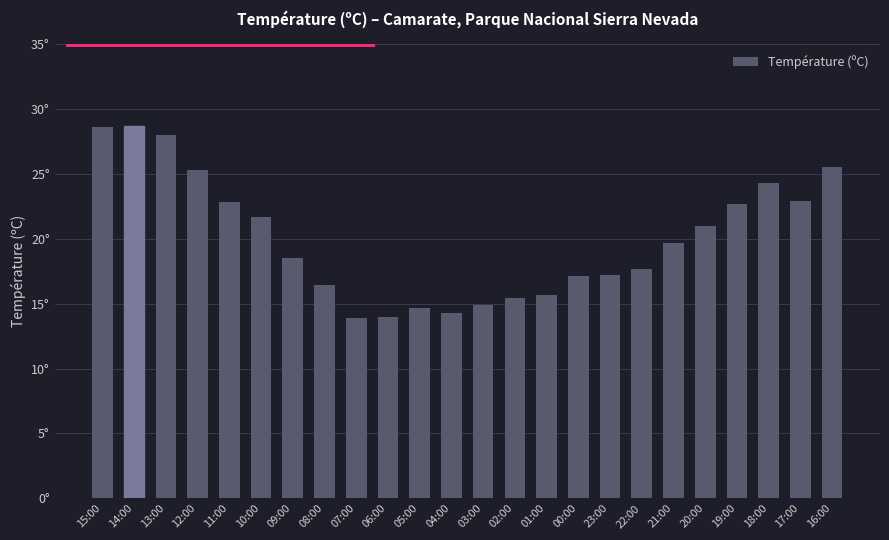

Are the bars horizontal?

No